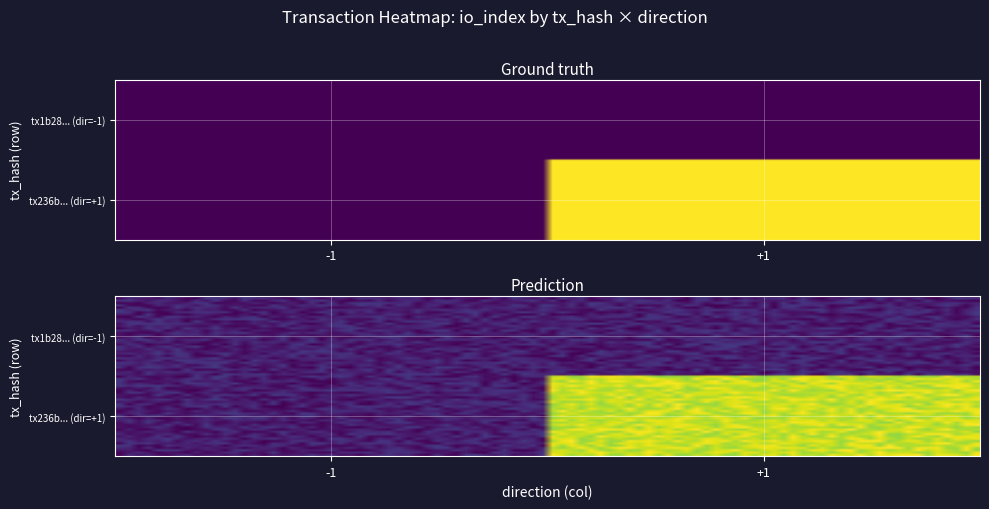

Between direction and io_index, which is larger?

io_index